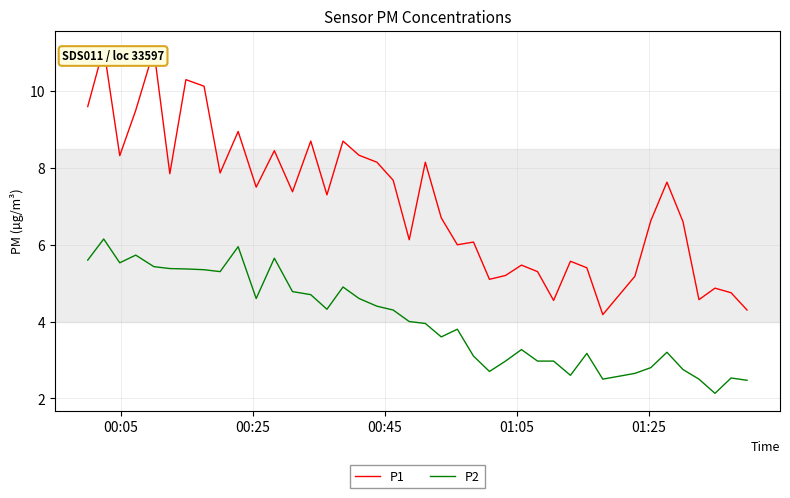

What are all the series names shown in the legend?

P1, P2